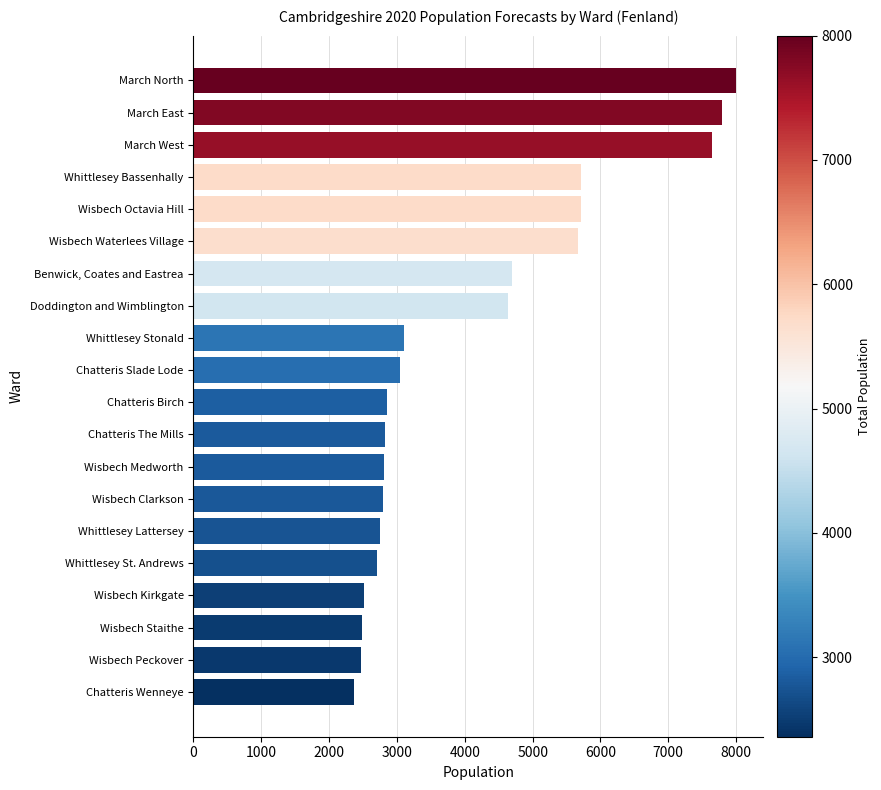

What is the minimum value shown in the chart?

2360